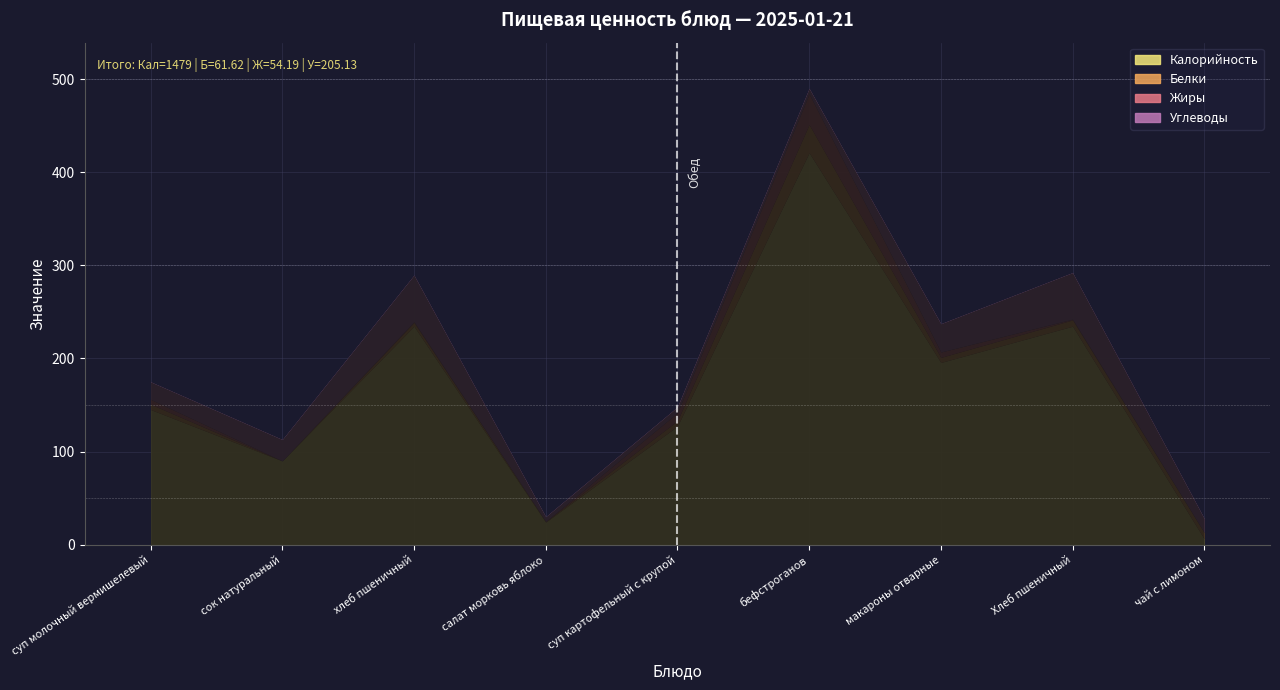

True or false: Жиры has more than 0 points higher than both neighbors.

True